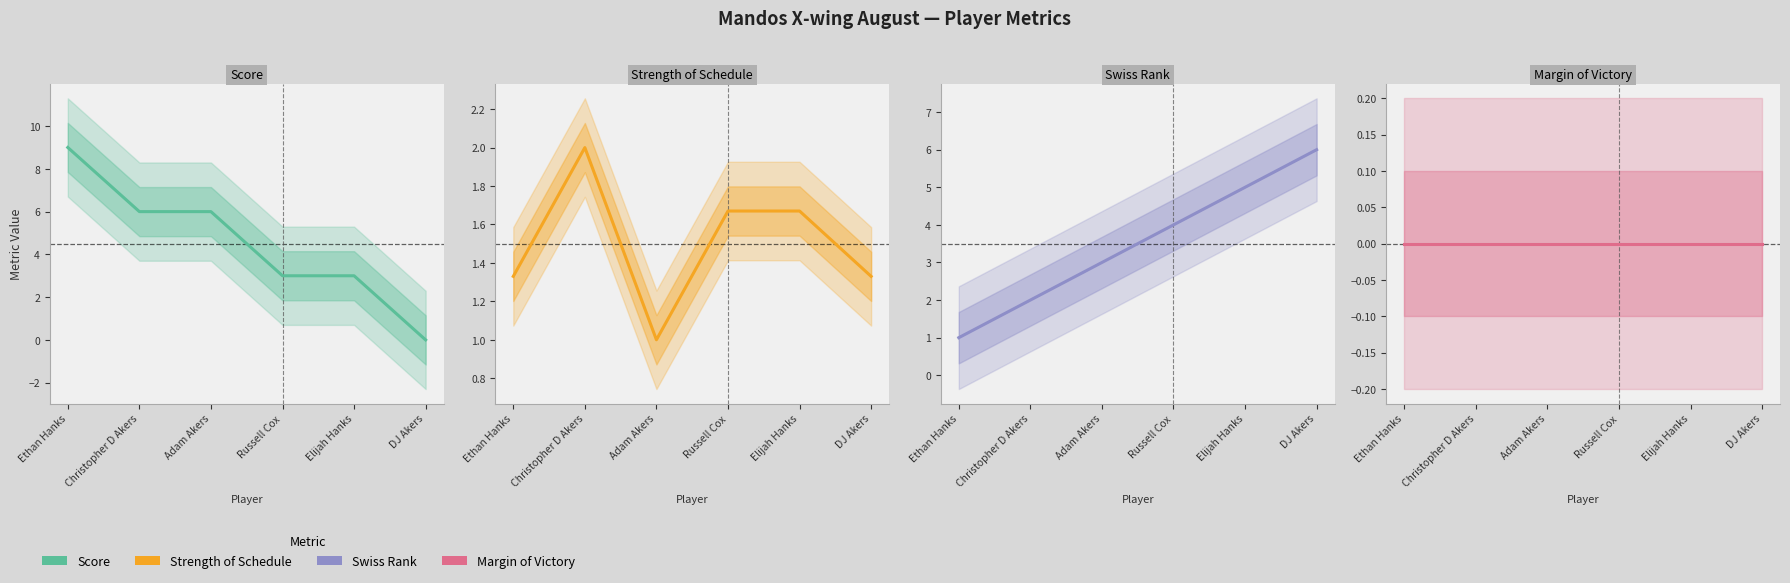

What is the difference between the swiss_rank values at Christopher D Akers and Elijah Hanks?

3.0